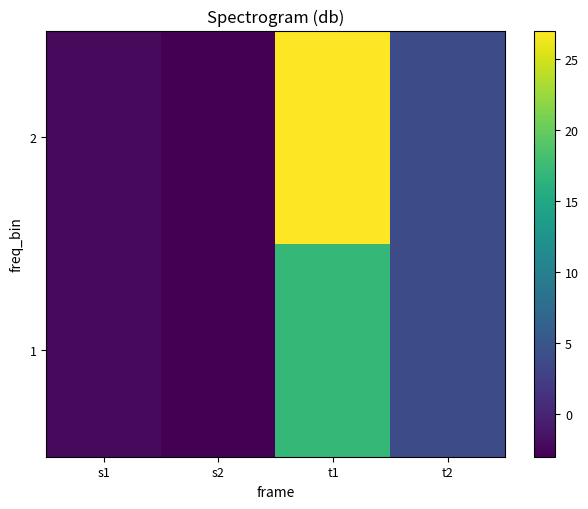

Count the number of categories in the chart.

4